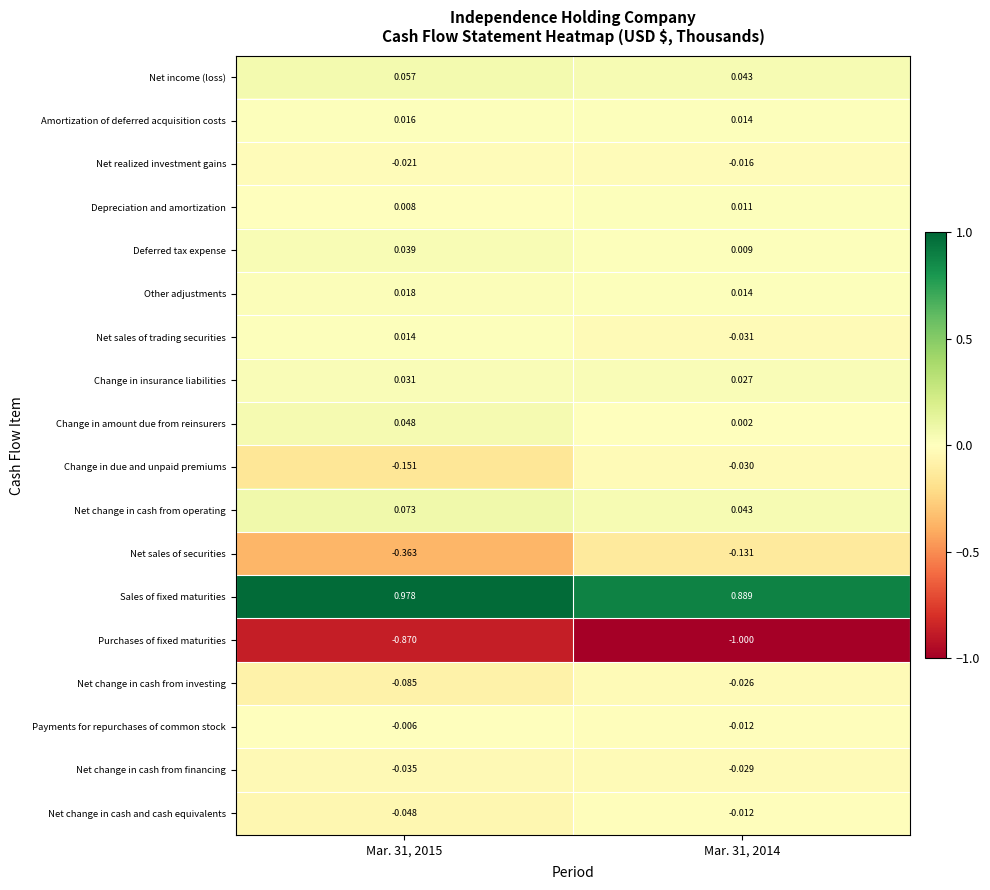

Is the value of Net change in cash from operating at Mar. 31, 2014 greater than the value of Depreciation and amortization at Mar. 31, 2014?

Yes